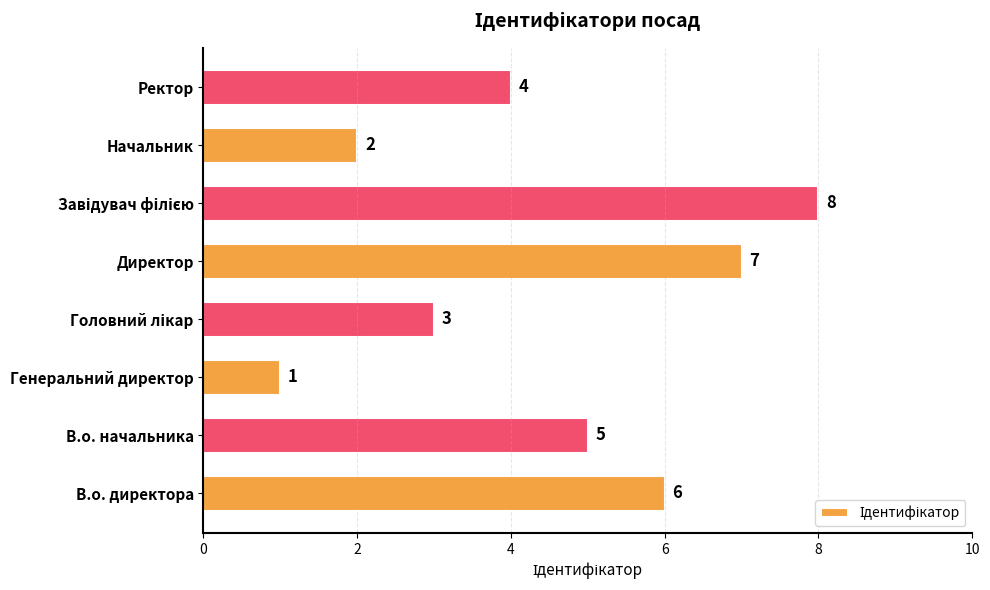

How many bars are there in total?

8